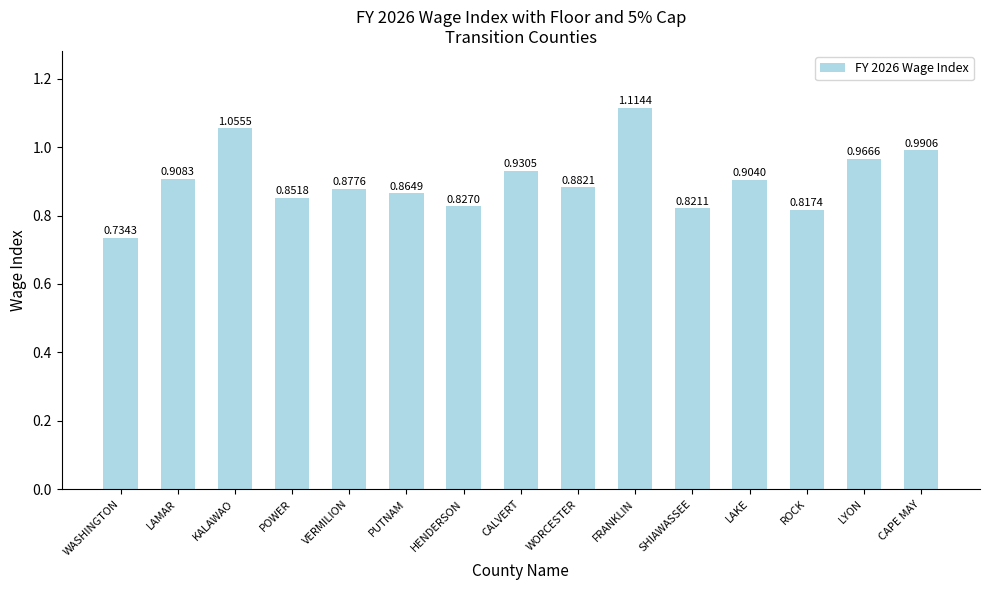

What is the label of the 3rd bar from the left?

KALAWAO